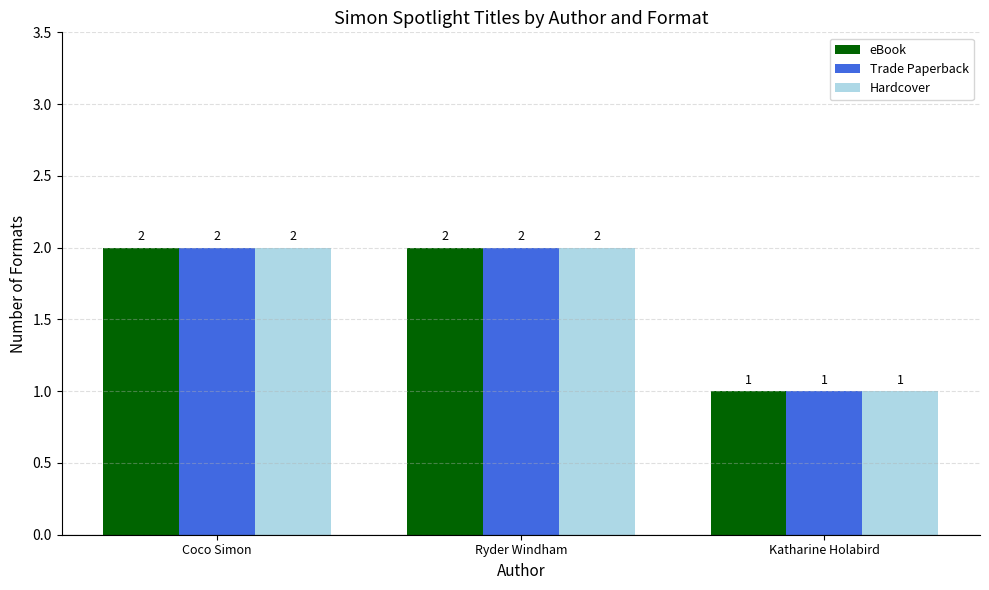

The value of Trade Paperback at Katharine Holabird is 1. True or false?

True